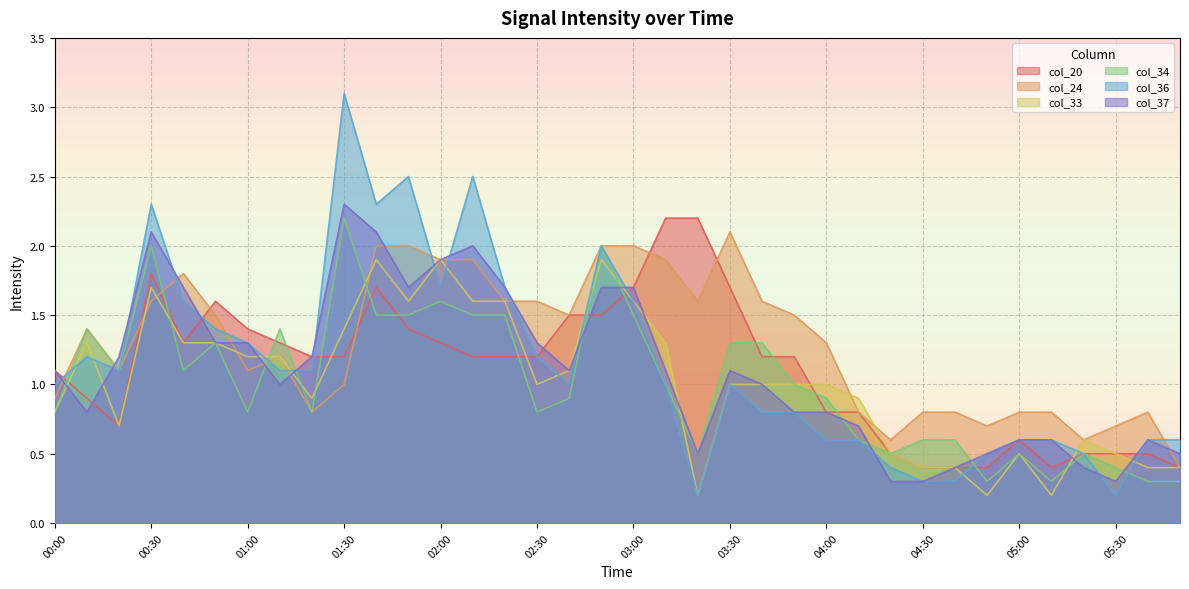

What is the sum of all col_33 values?

36.5